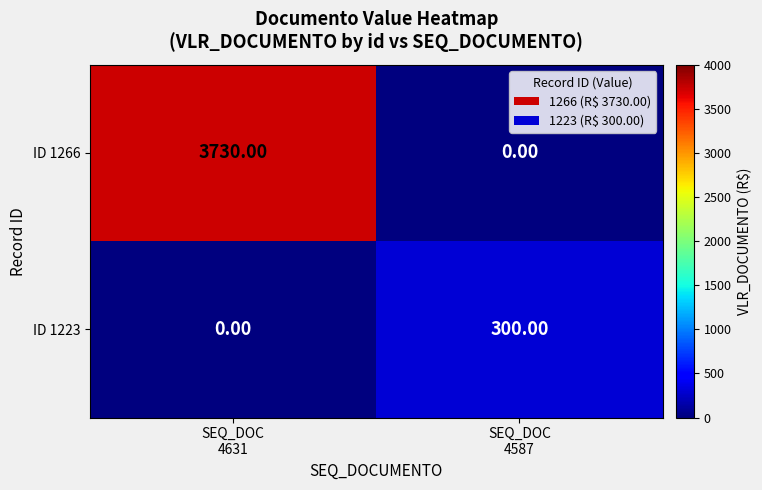

Which series has the largest range (max minus min)?

ID 1266